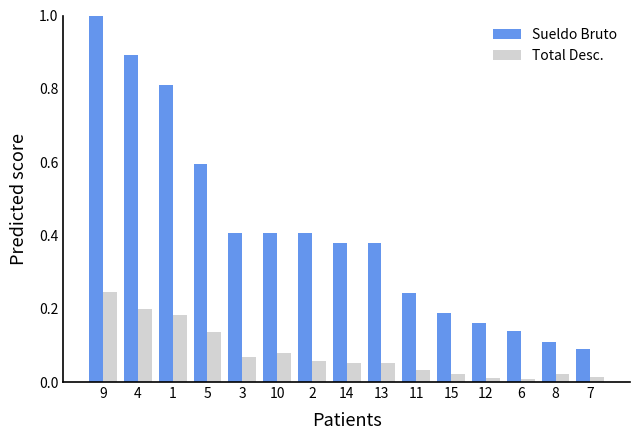

What is the sum of the Sueldo Bruto values at 5 and 8?

0.7